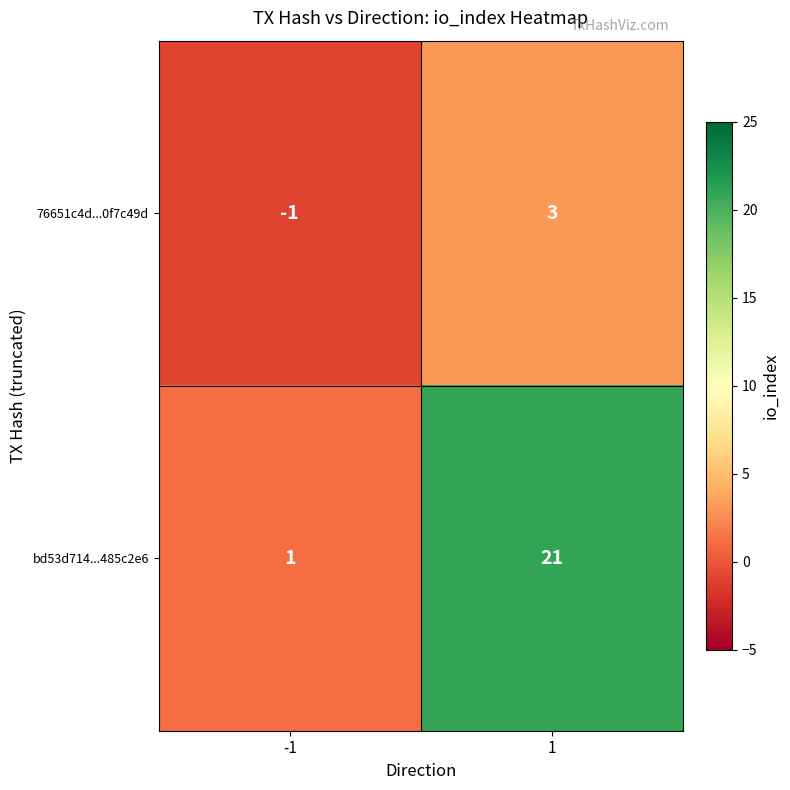

The bd53d714...485c2e6 series shows 6 at 1. True or false?

False